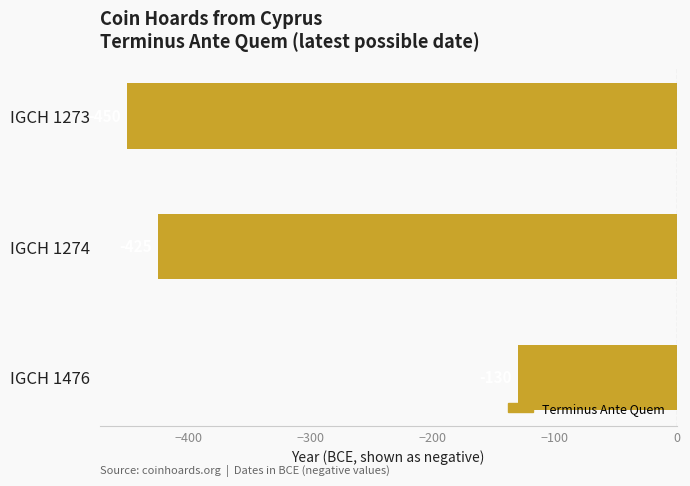

What is the value of the 2nd bar from the top?

-425